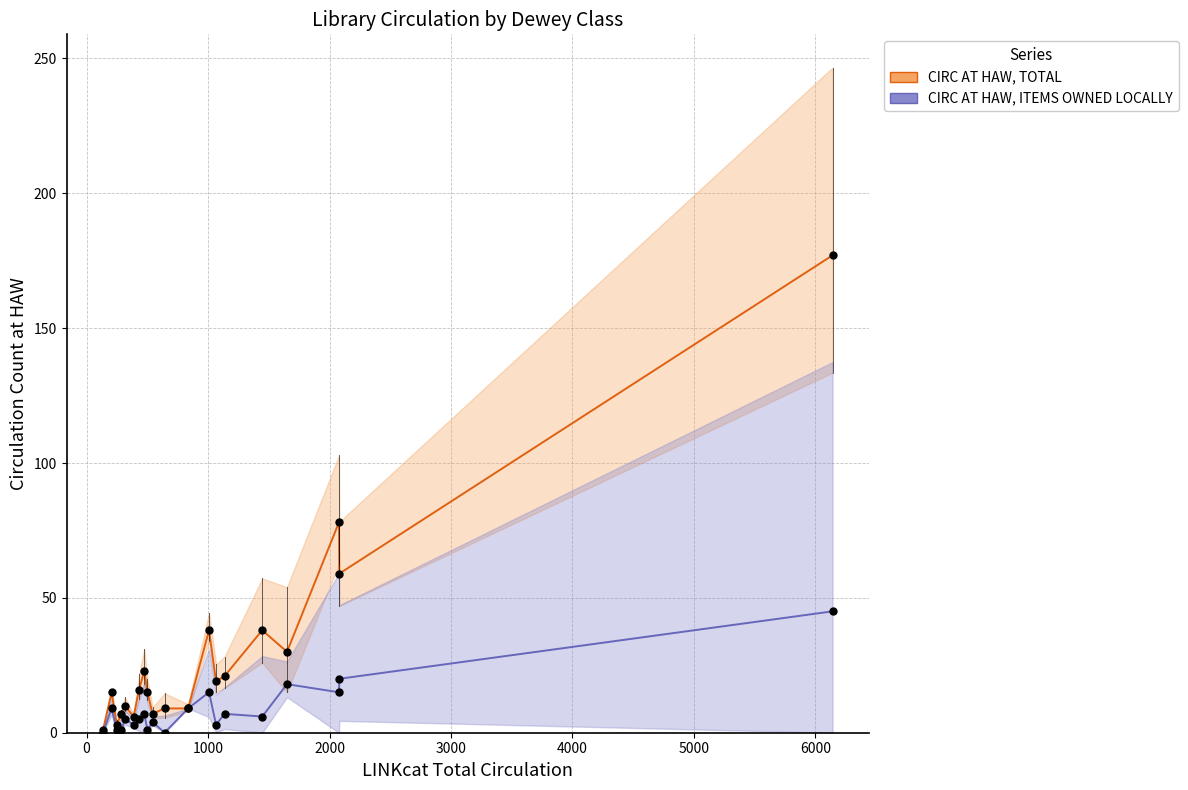

Which series contains the highest Y value?

CIRC AT HAW, TOTAL